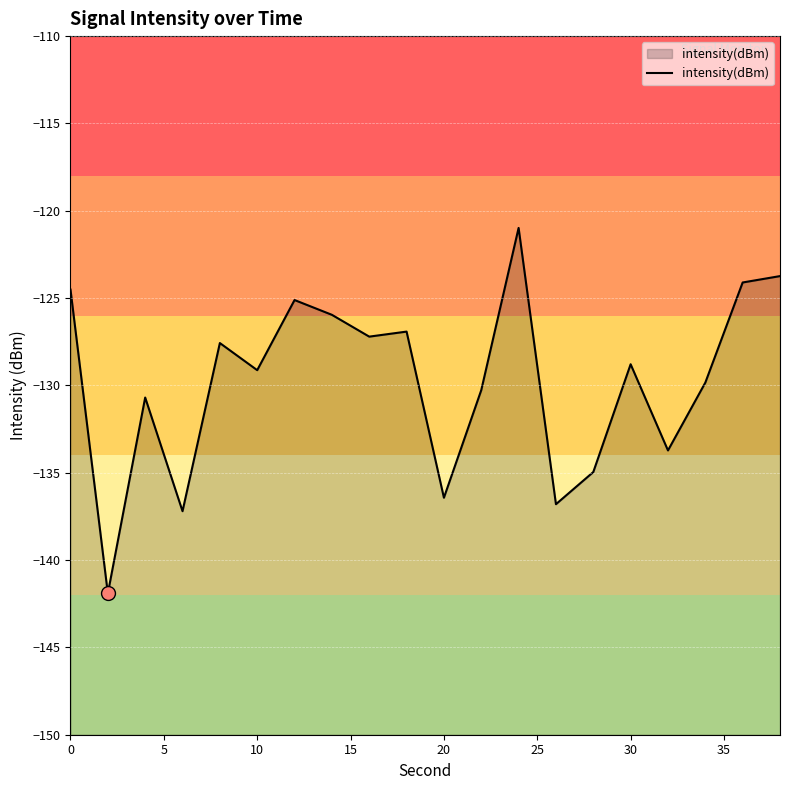

How many lines are shown in the chart?

1